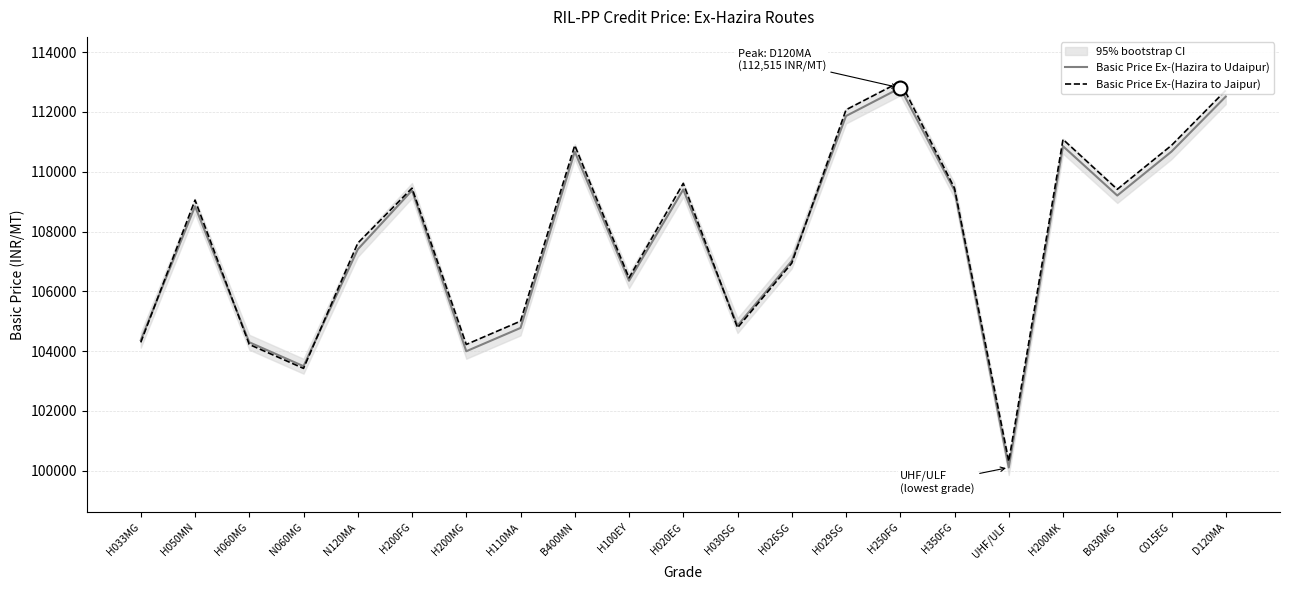

At which label does Basic Price Ex-(Hazira to Udaipur) reach its peak?

H250FG